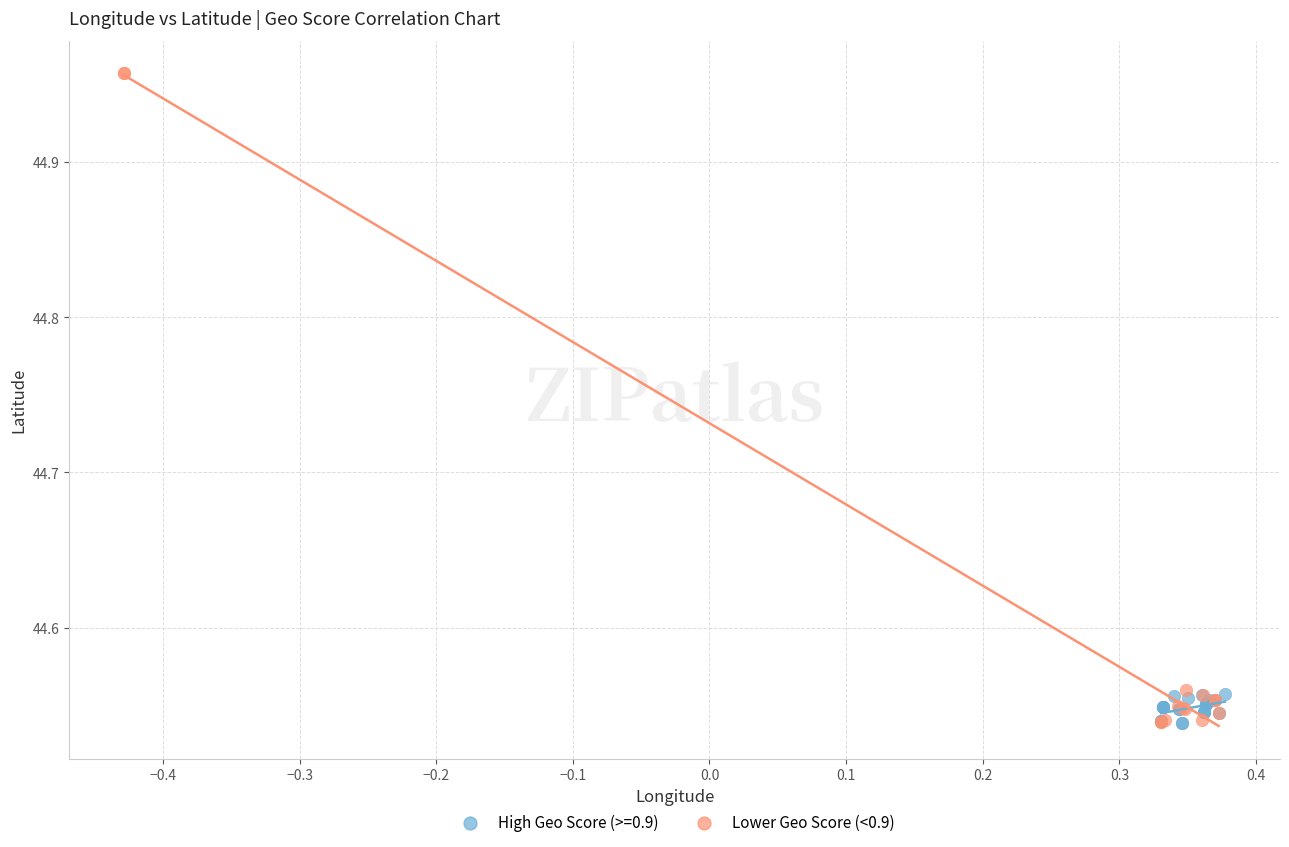

Which series has the largest Y range (max minus min)?

Lower Geo Score (<0.9)